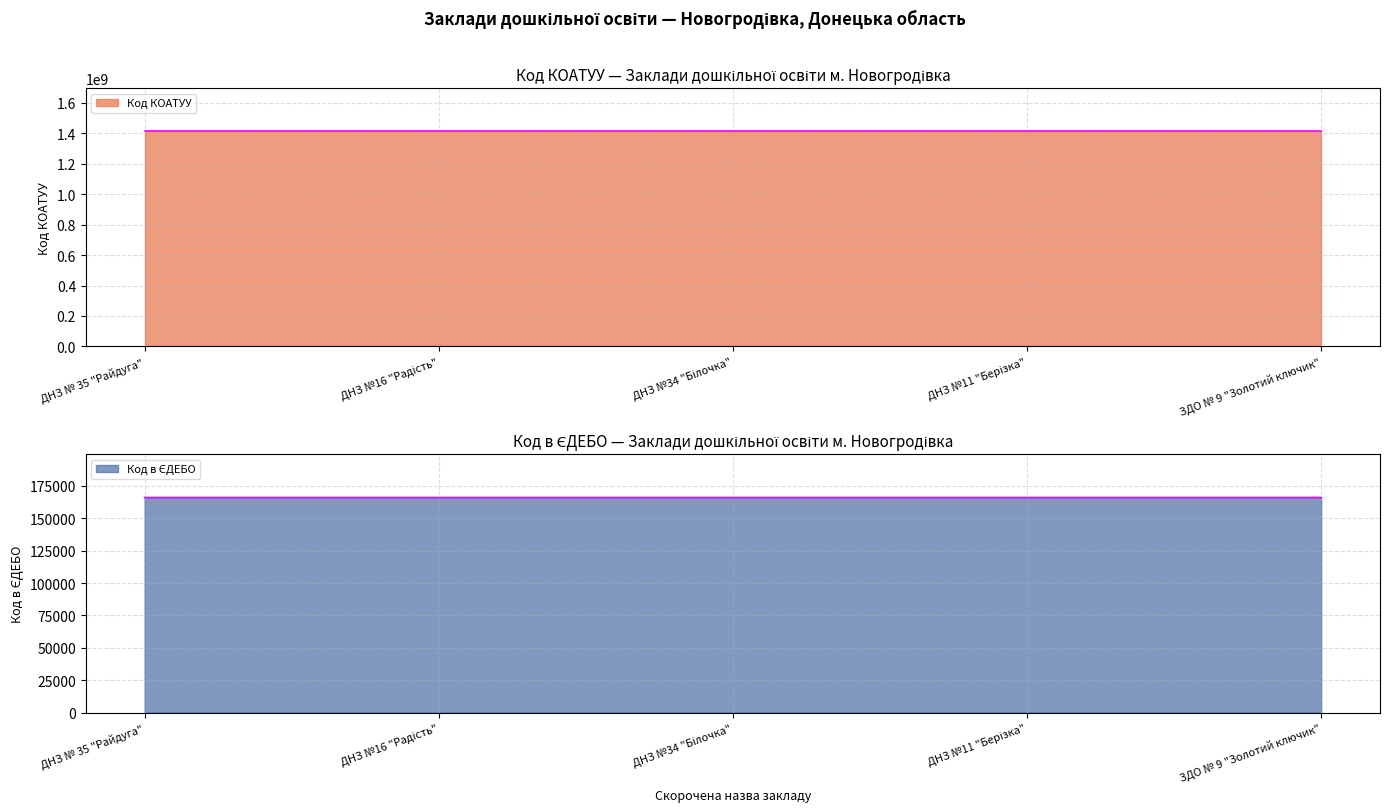

Where is the first local minimum?

ДНЗ №34 "Білочка"